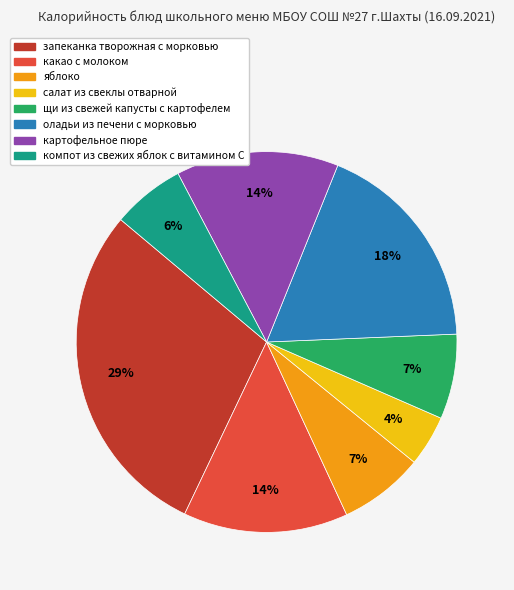

Which category has the biggest portion of the pie?

запеканка творожная с морковью